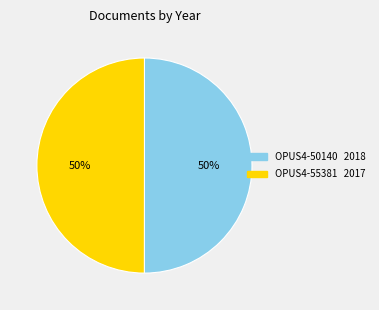

True or false: OPUS4-55381 accounts for 58% of the total.

False